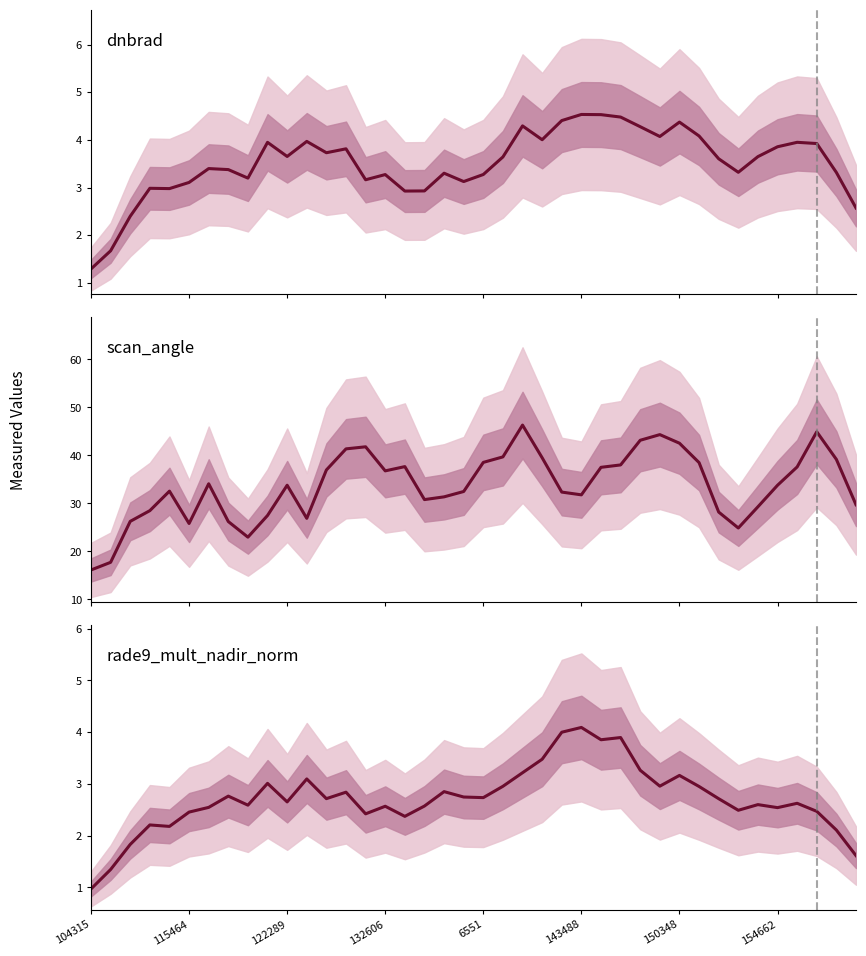

True or false: rade9_mult_nadir_norm and dnbrad intersect in this chart.

False